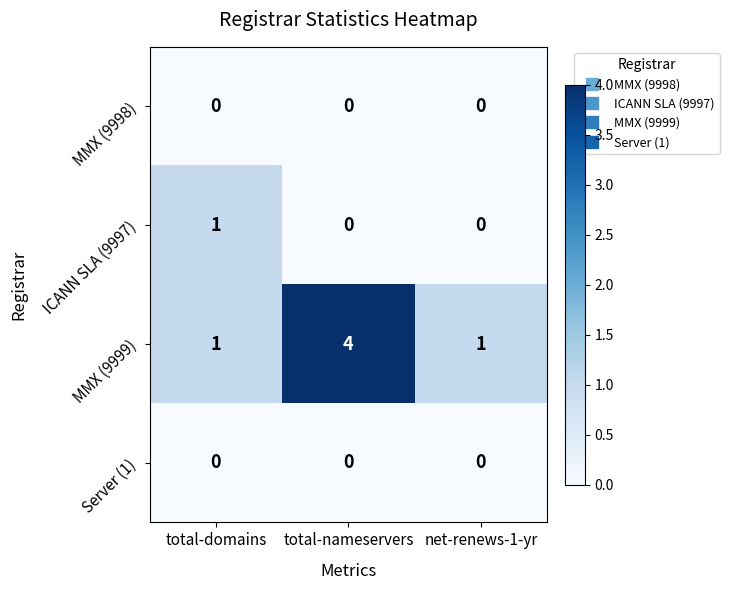

Reading left to right, list all the values displayed in this chart.

MMX (9998): total-domains=0	total-nameservers=0	net-renews-1-yr=0
ICANN SLA (9997): total-domains=1	total-nameservers=0	net-renews-1-yr=0
MMX (9999): total-domains=1	total-nameservers=4	net-renews-1-yr=1
Server (1): total-domains=0	total-nameservers=0	net-renews-1-yr=0